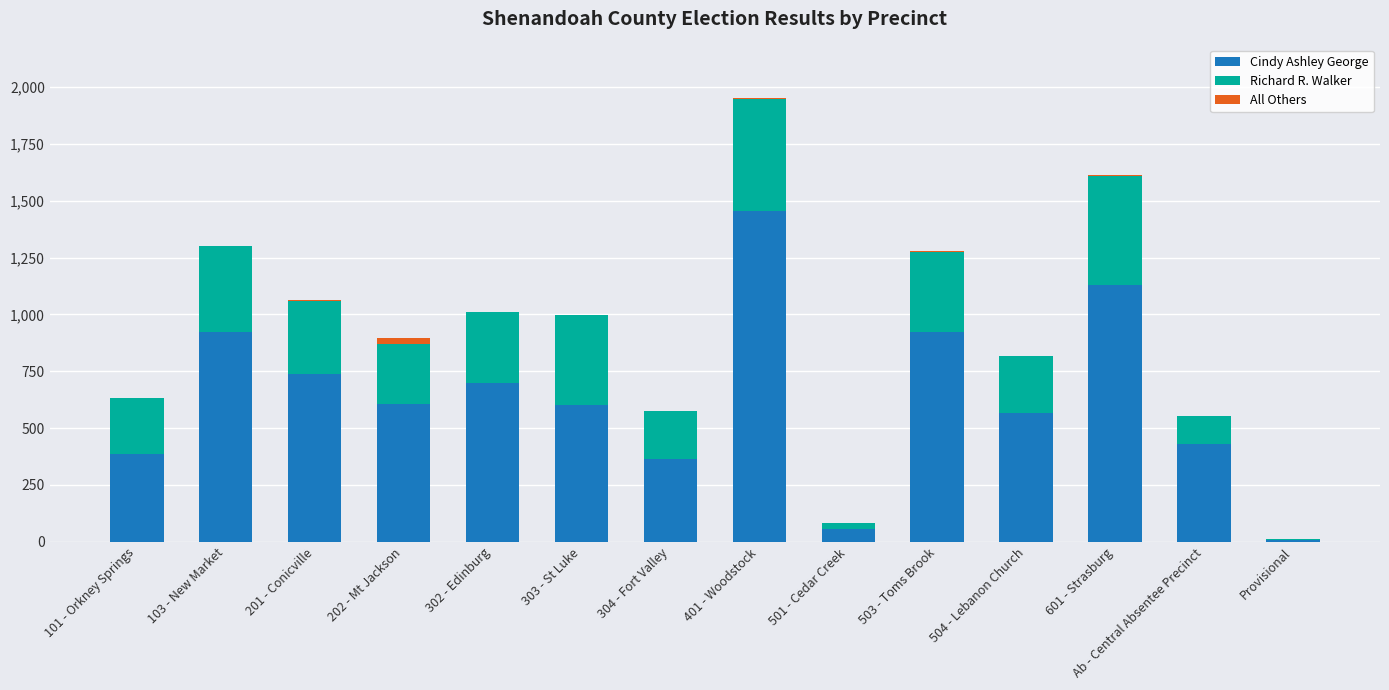

True or false: Cindy Ashley George has a value of 603 at 303 - St Luke.

True